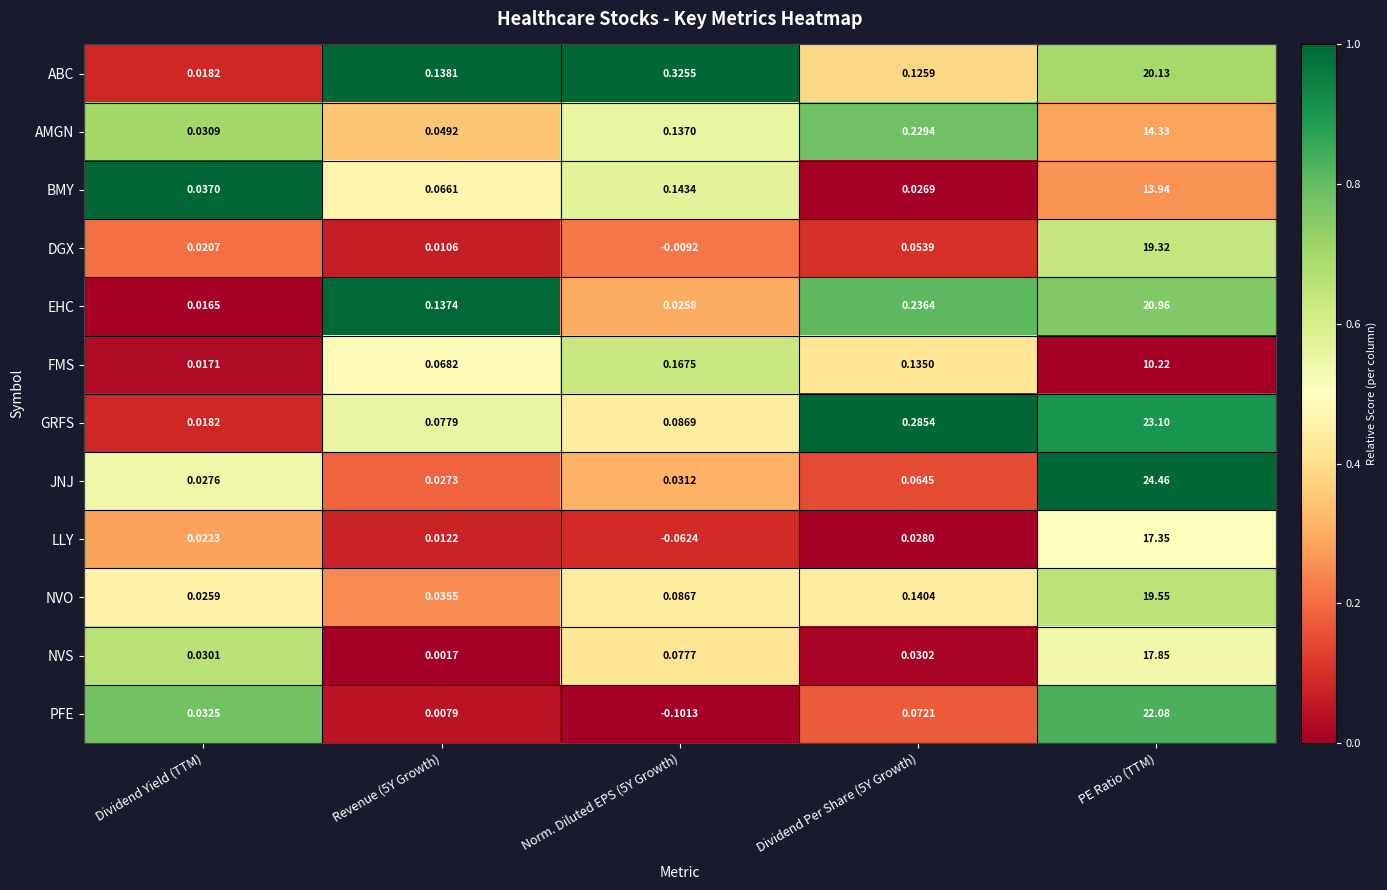

List the series in order of their peak value, highest first.

JNJ, GRFS, PFE, EHC, ABC, NVO, DGX, NVS, LLY, AMGN, BMY, FMS